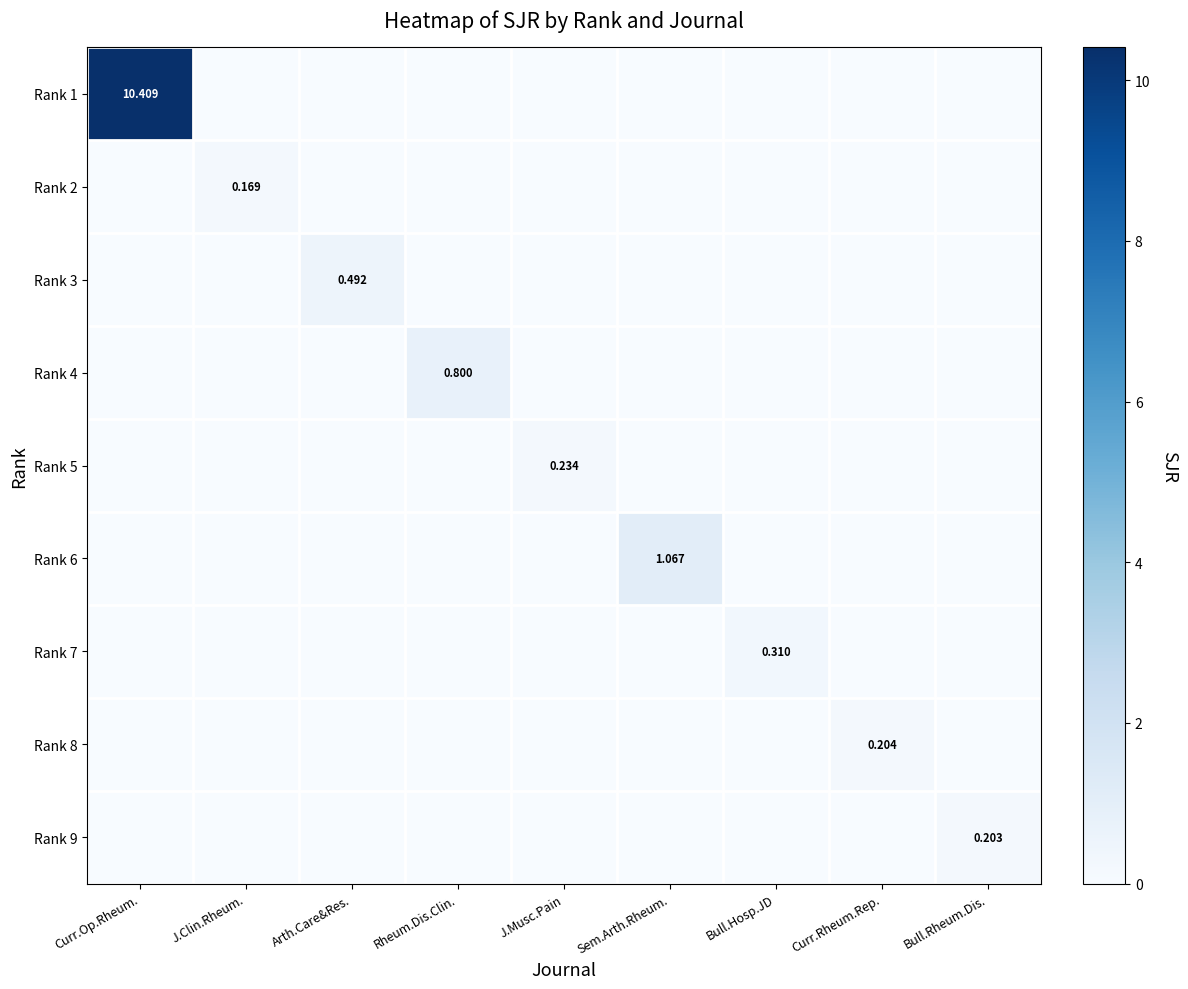

Rank the series by their maximum value, from highest to lowest.

Rank 1, Rank 6, Rank 4, Rank 3, Rank 7, Rank 5, Rank 8, Rank 9, Rank 2